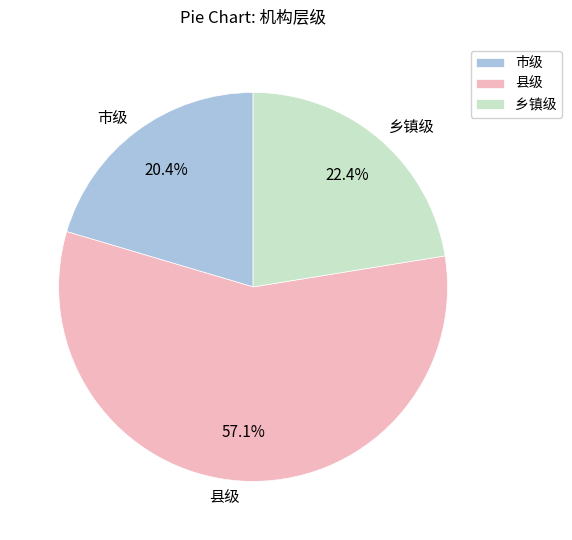

Does any single category account for the majority?

Yes